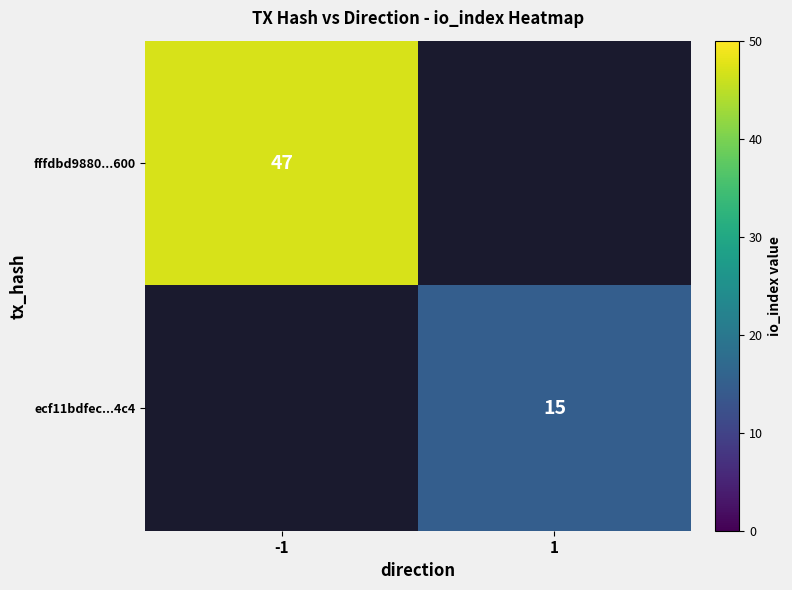

How many categories are shown in the chart?

2